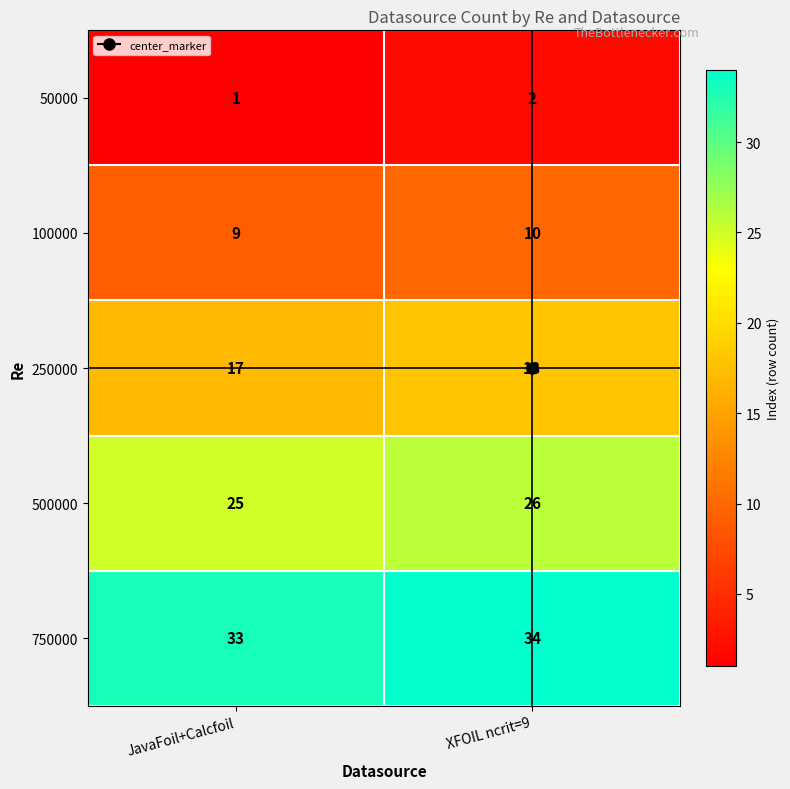

How many series are shown in this chart?

5